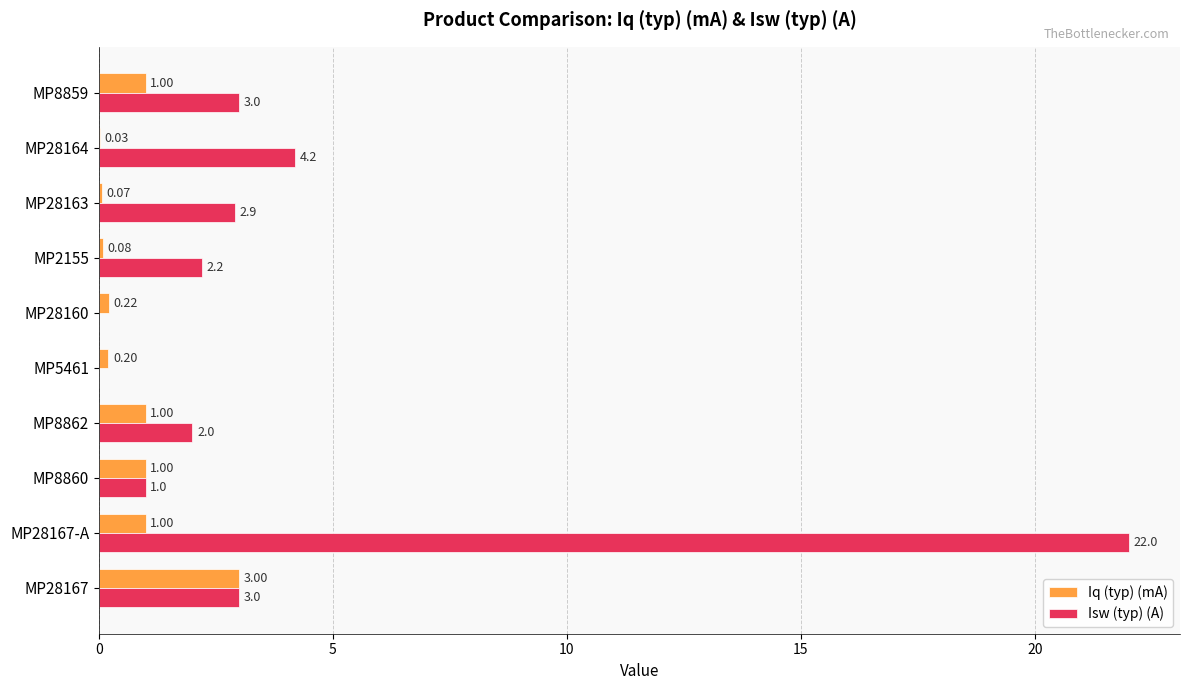

Which series changed the most between MP5461 and MP28163?

Isw (typ) (A)